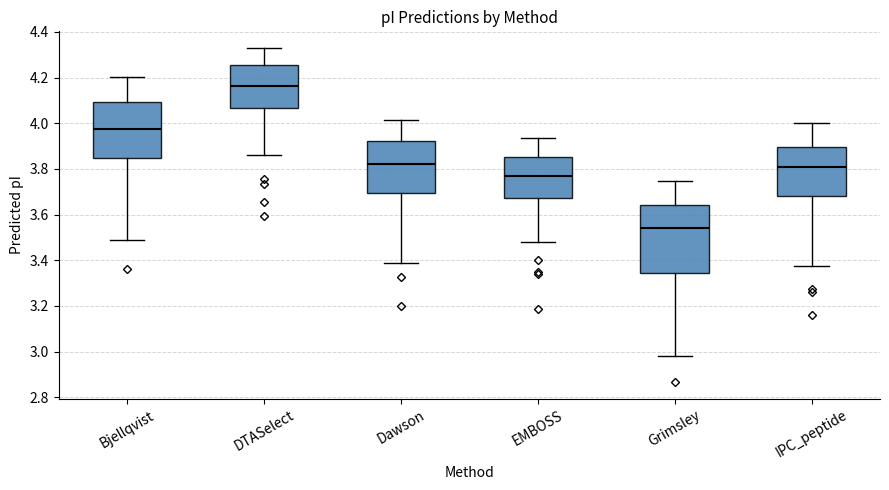

Which box's median line is the highest?

DTASelect